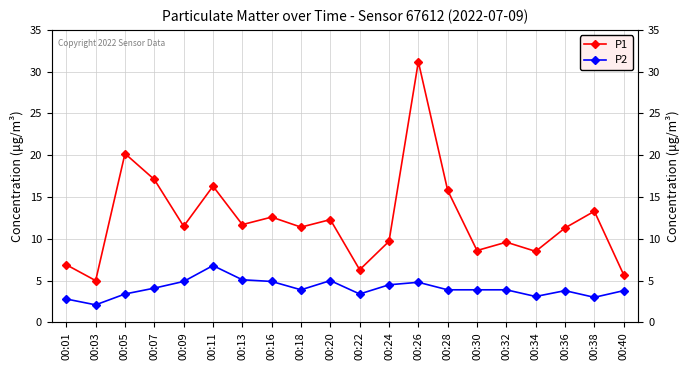

Is the value of P1 at 00:01 greater than the value of P2 at 00:38?

Yes